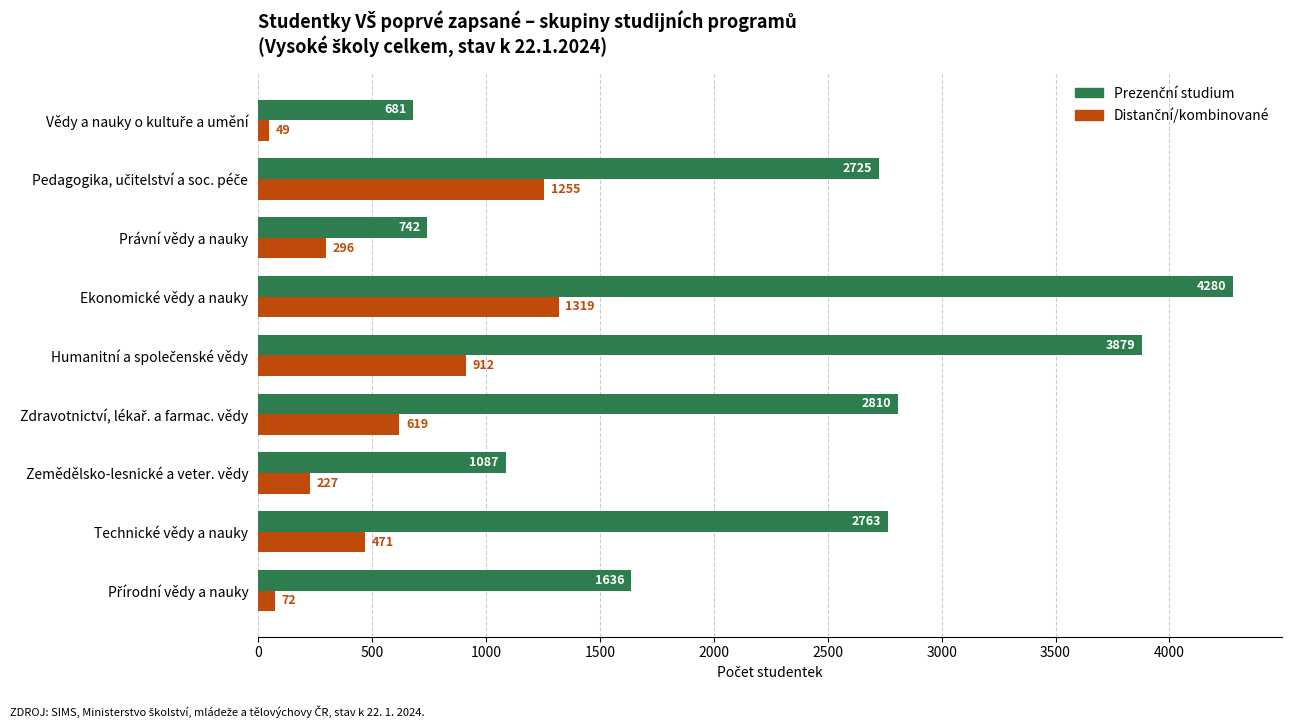

What is the spread (max minus min) of values at Zemědělsko-lesnické a veter. vědy?

860